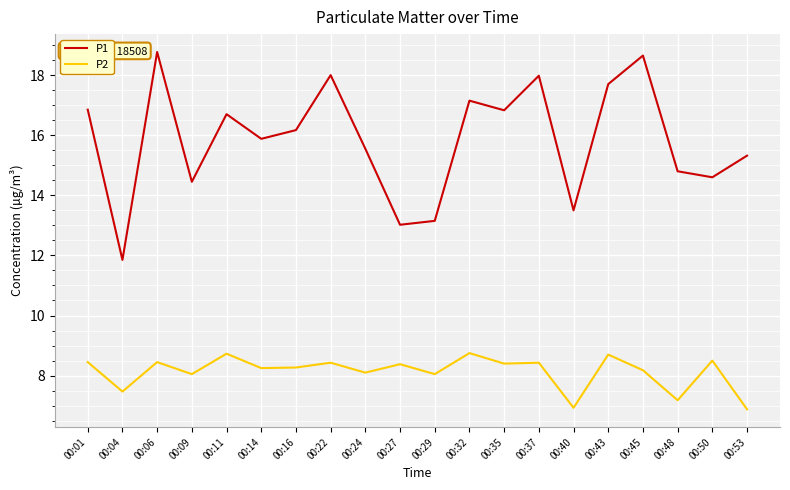

At which category is the sum across all series the highest?

00:06